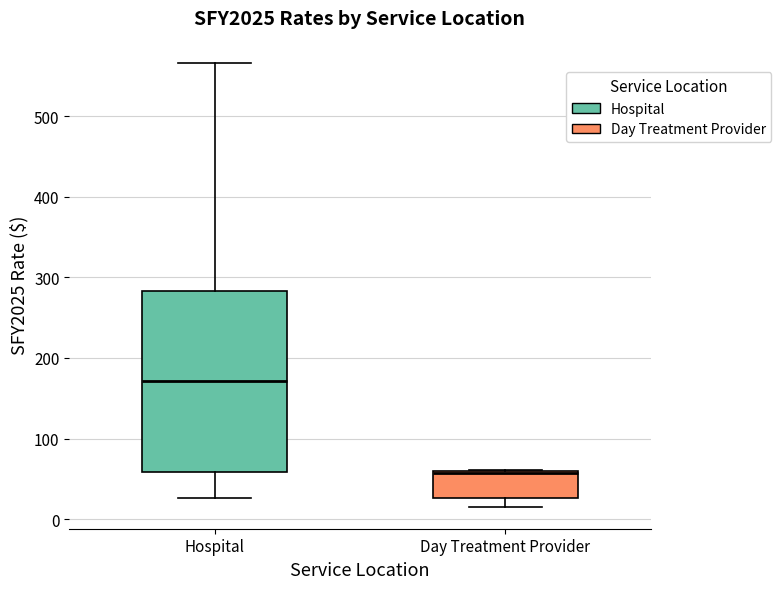

Where does the lower whisker of the box for Day Treatment Provider end on the y-axis? The values are not printed on the chart, so give them approximately, as read against the axis.

20